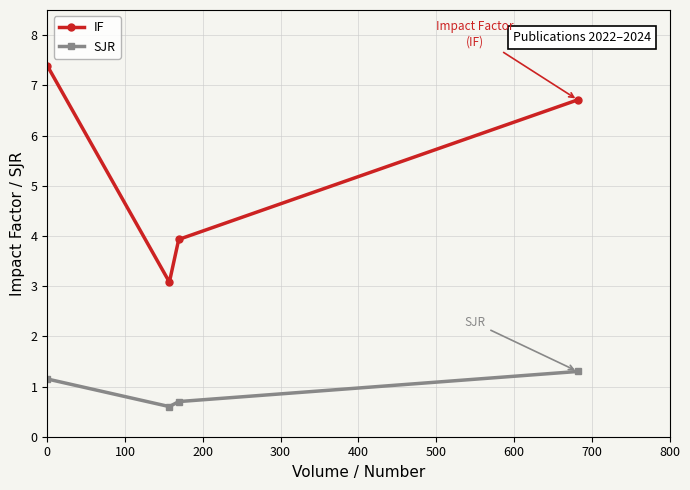

Is this an area chart (filled region under the line)?

No